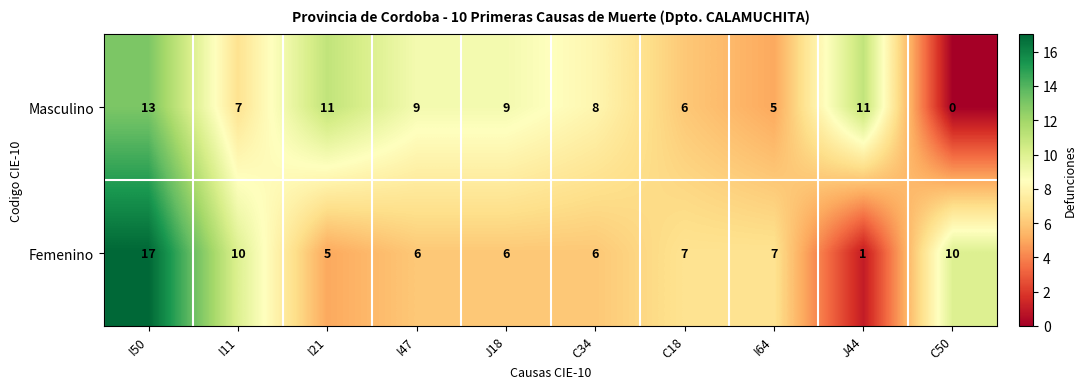

The value of Femenino at I64 is 7. True or false?

True